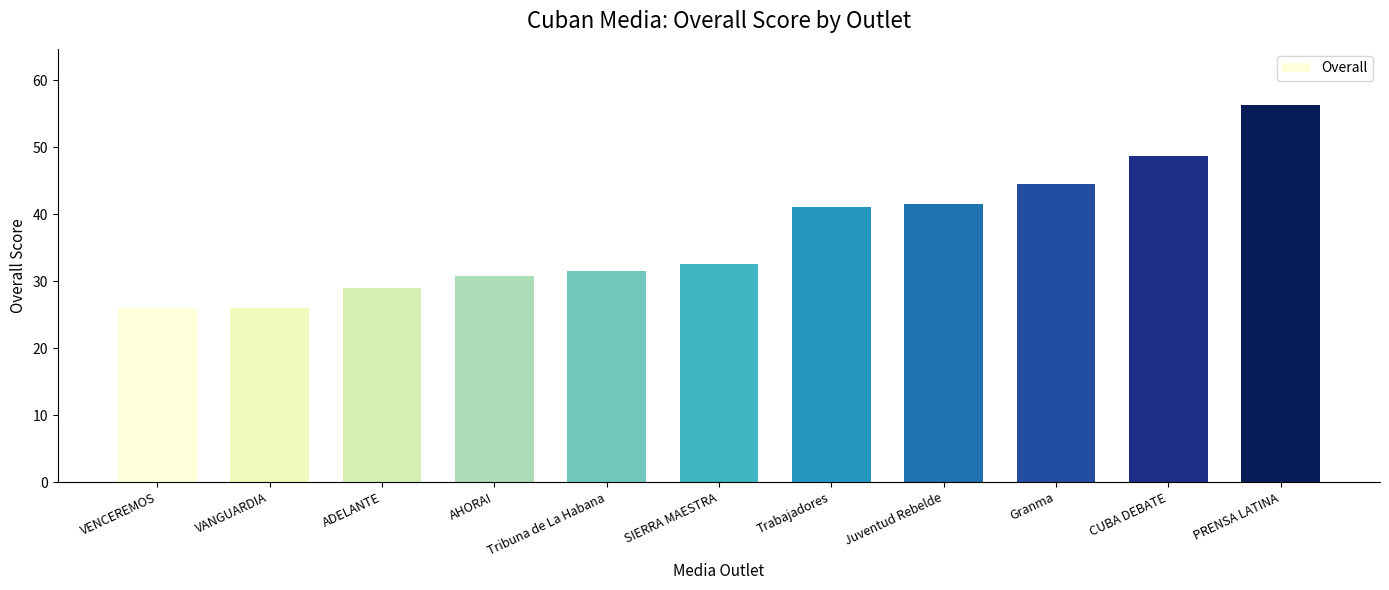

What is the sum of all values?

407.8